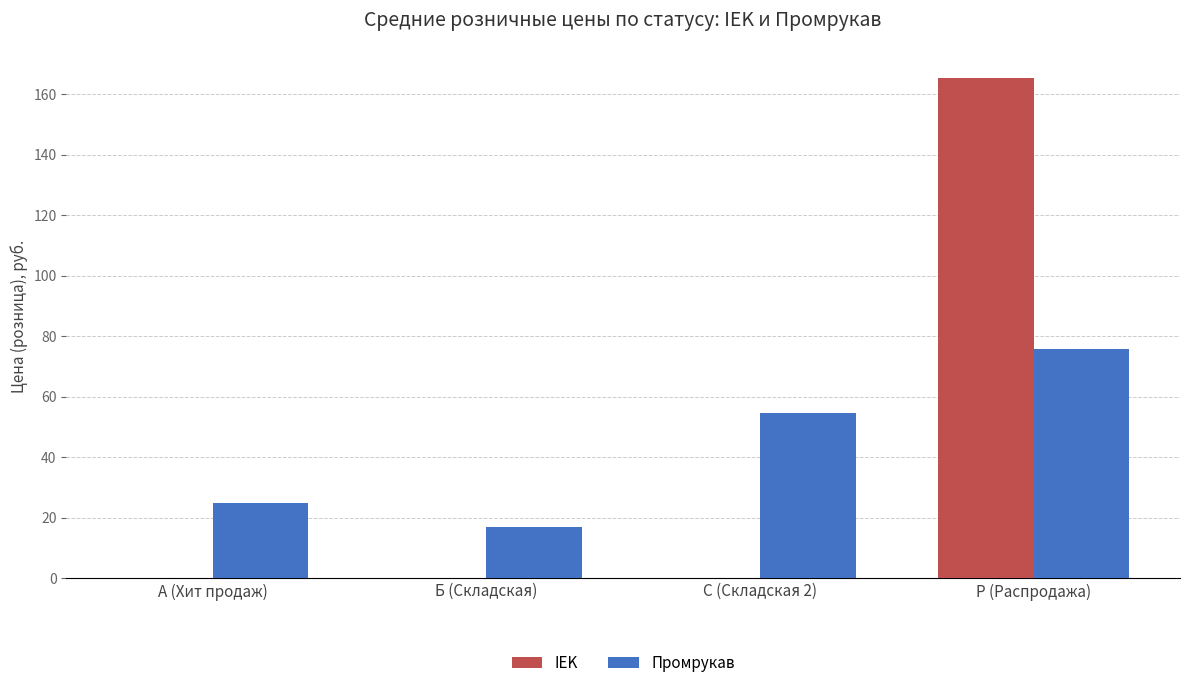

Count the number of data series in this chart.

2